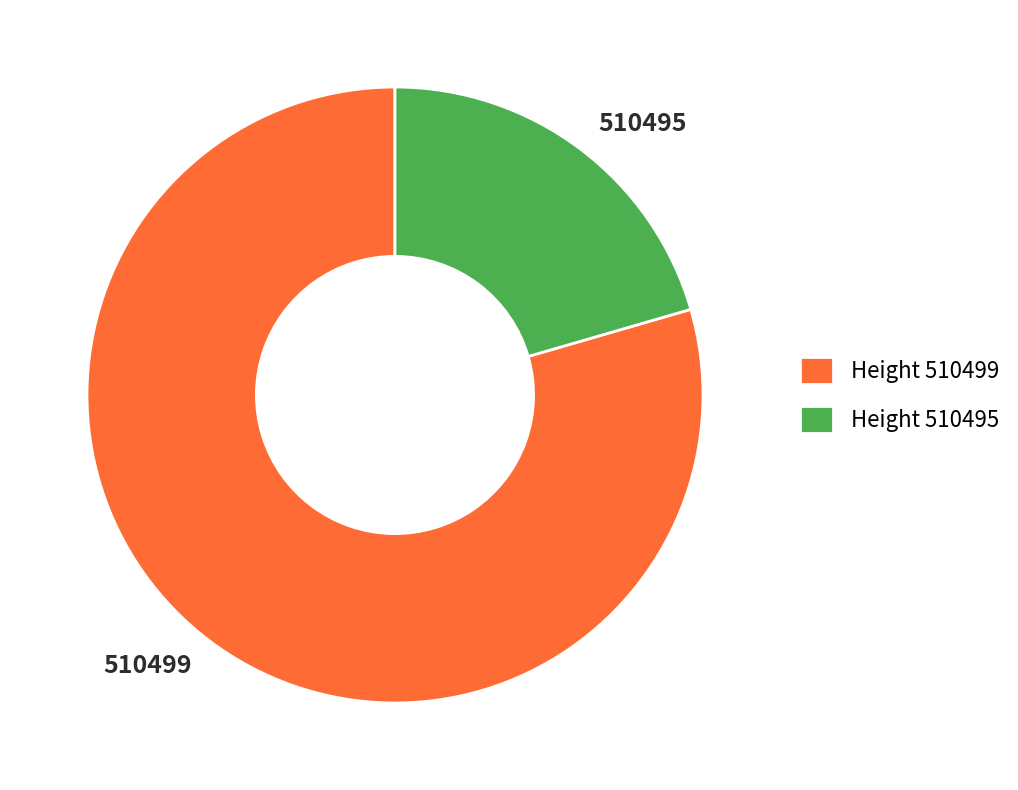

Which slice represents more than half of the pie?

510499